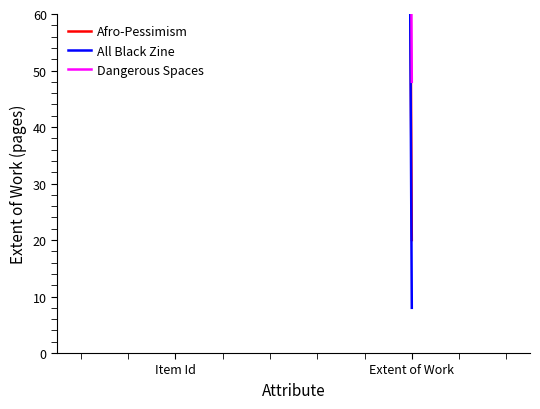

How many lines are shown in the chart?

3